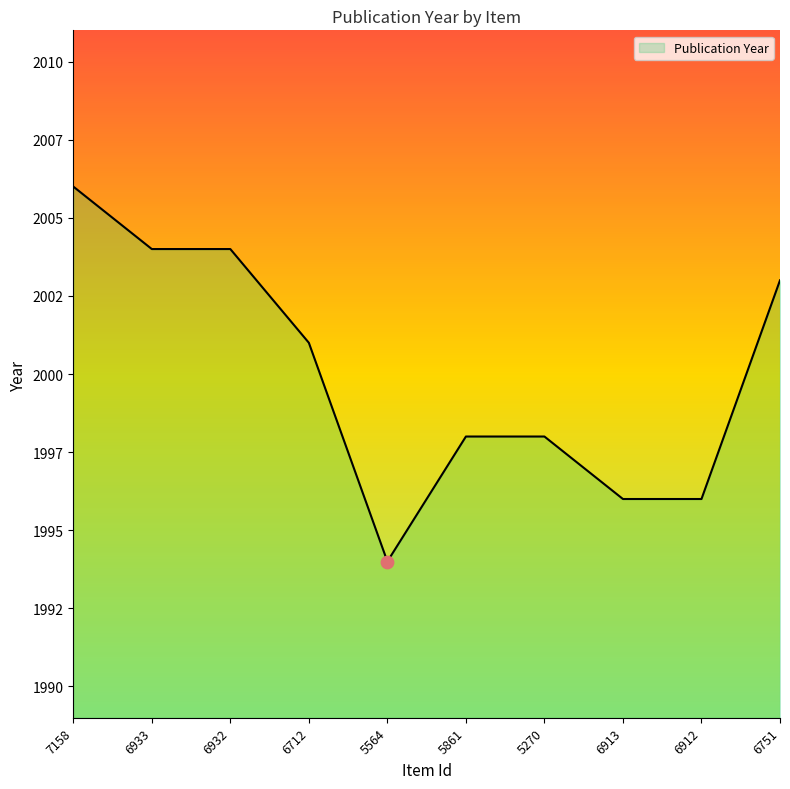

What is the change in value from 5564 to 5861?

+4